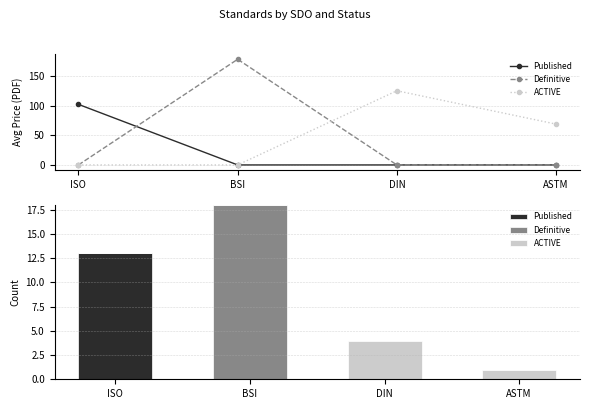

What are all the series names shown in the legend?

Published, Definitive, ACTIVE